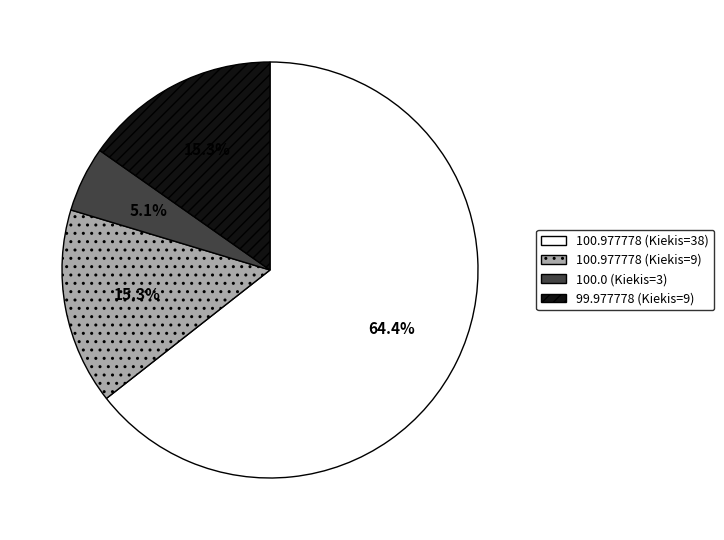

Do 99.977778 (Kiekis=9) and 100.977778 (Kiekis=9) together represent more than half of the pie?

No